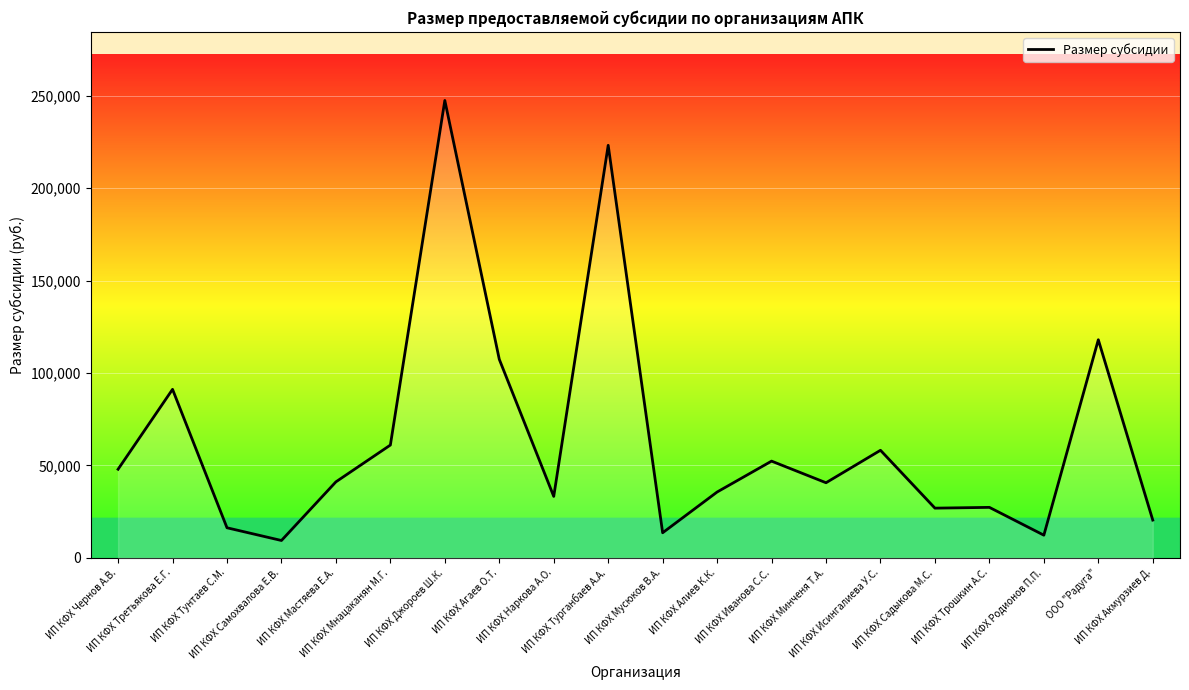

What is the difference between the values at ИП КФХ Родионов П.П. and ИП КФХ Минченя Т.А.?

28360